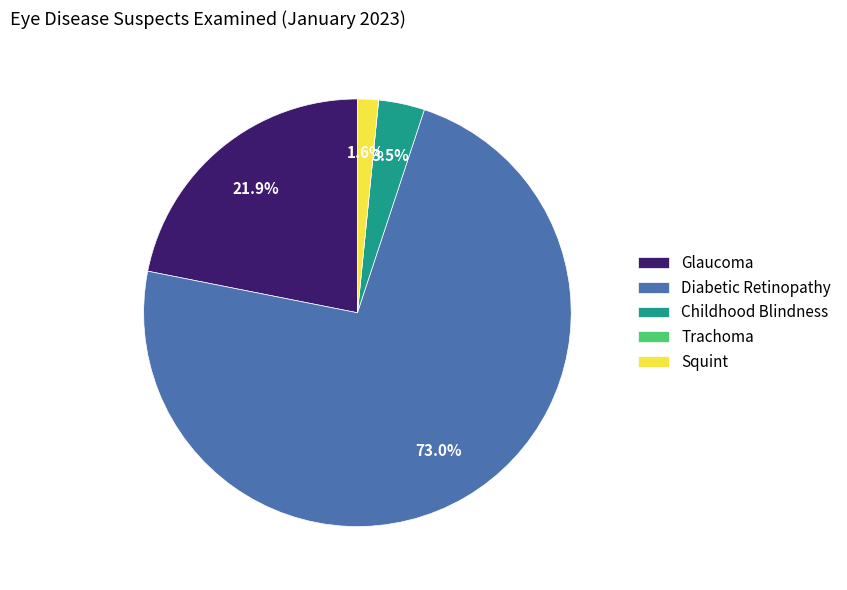

Which slice represents more than half of the pie?

Diabetic Retinopathy